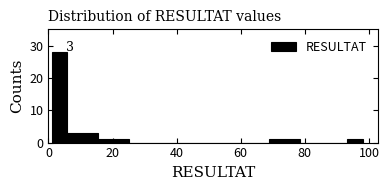

Read against the x-axis, roughly where is the centre of the tallest bar?

4